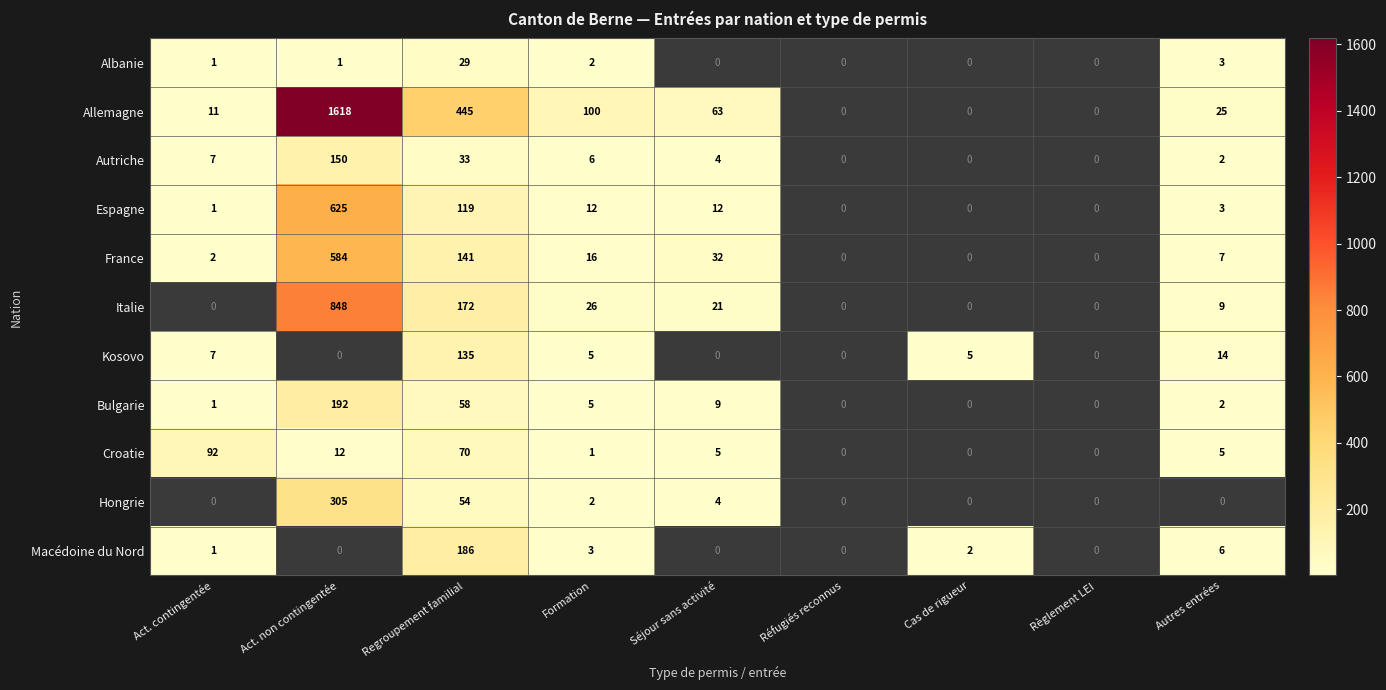

Count the number of data series in this chart.

11